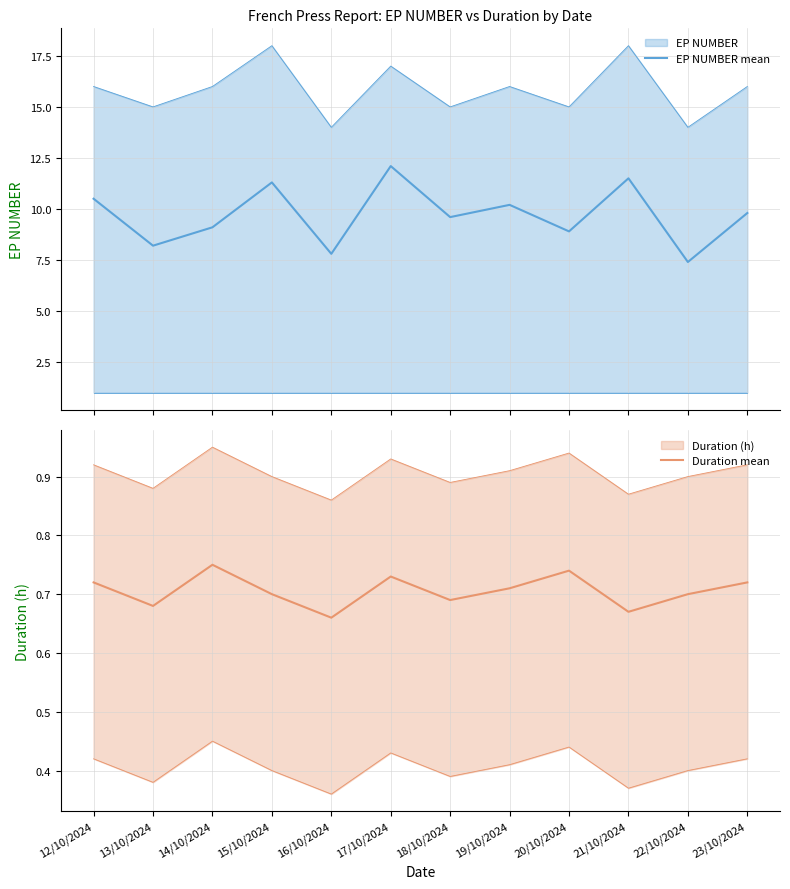

The value of EP NUMBER mean at 17/10/2024 is 19.0. True or false?

False